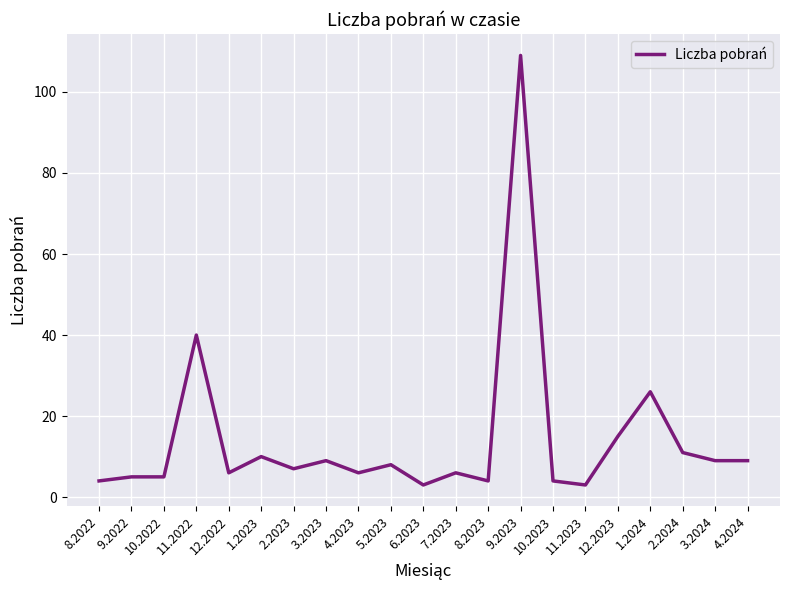

What is the ratio of the value at 12.2023 to the value at 3.2023?

1.7